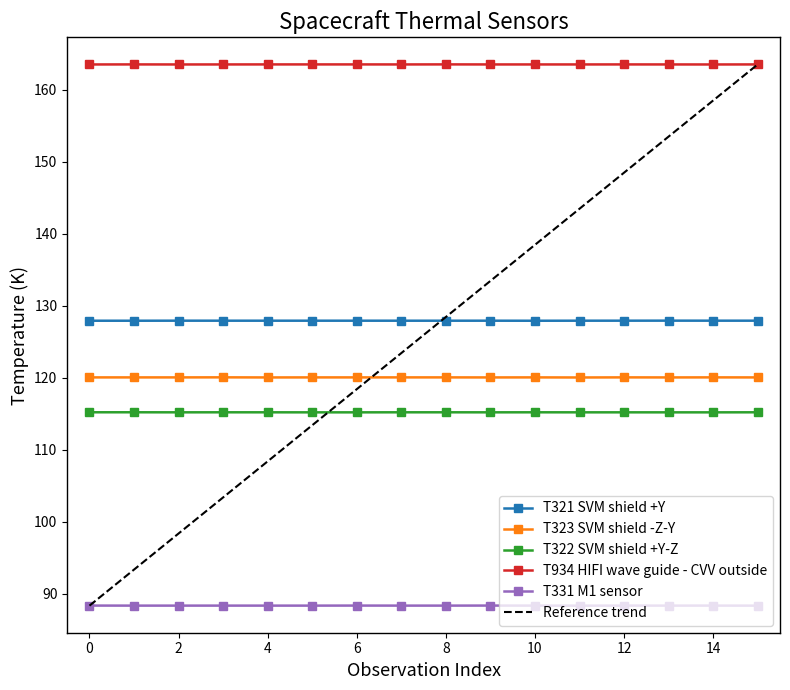

What is the sum of all T322 SVM shield +Y-Z values?

1843.5